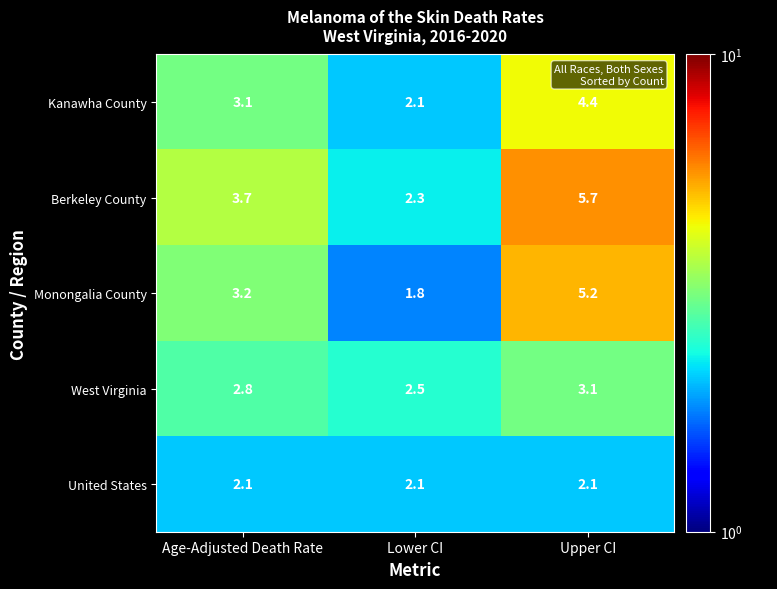

What is the average value of the Kanawha County series?

3.2